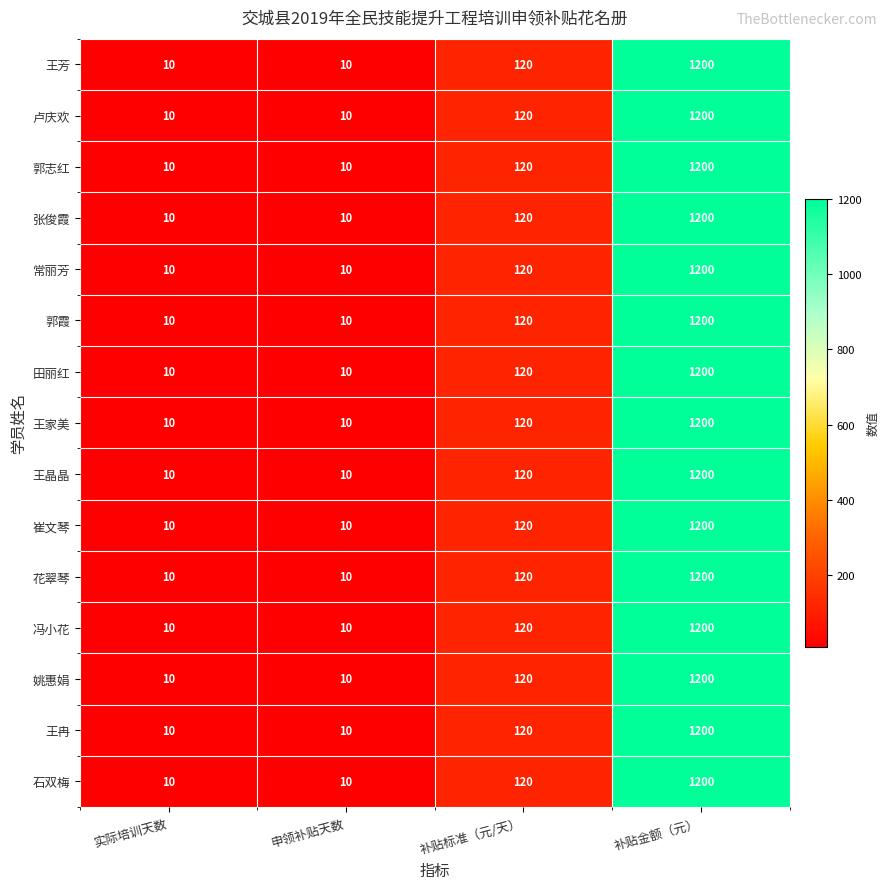

True or false: 石双梅 has a value of 7 at 实际培训天数.

False